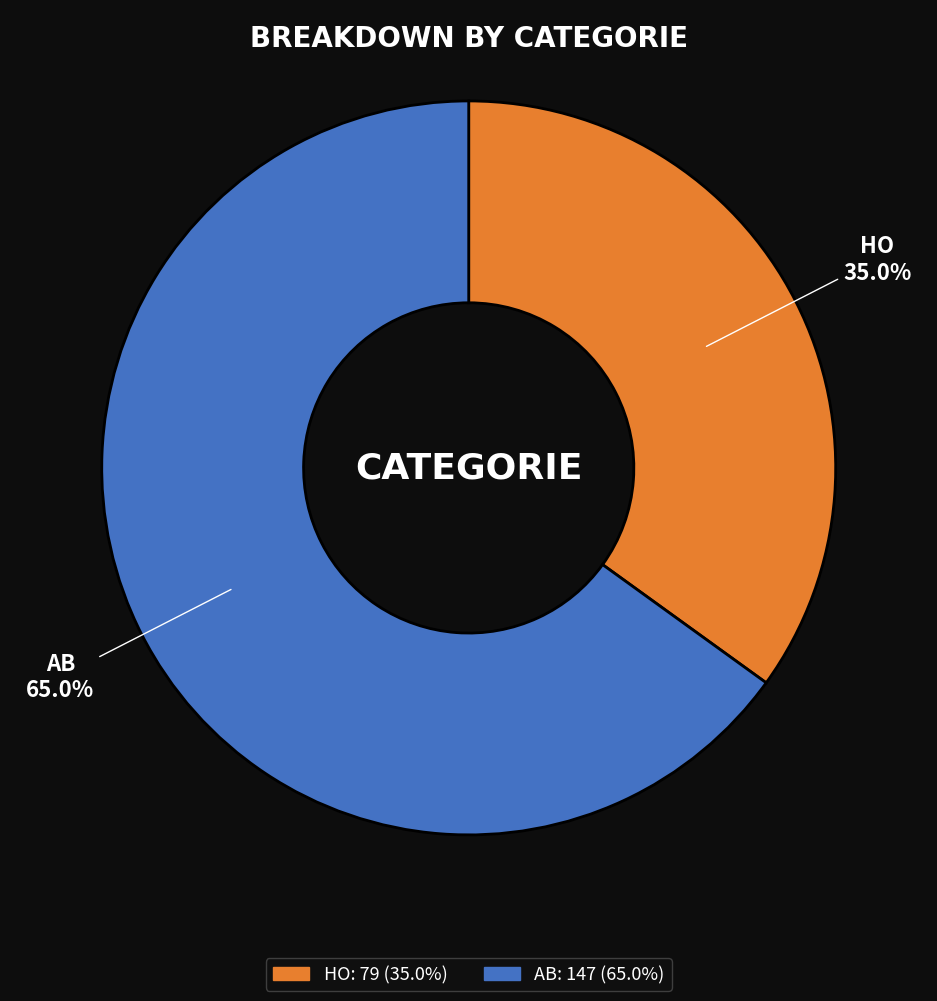

Count the number of slices in the pie.

2